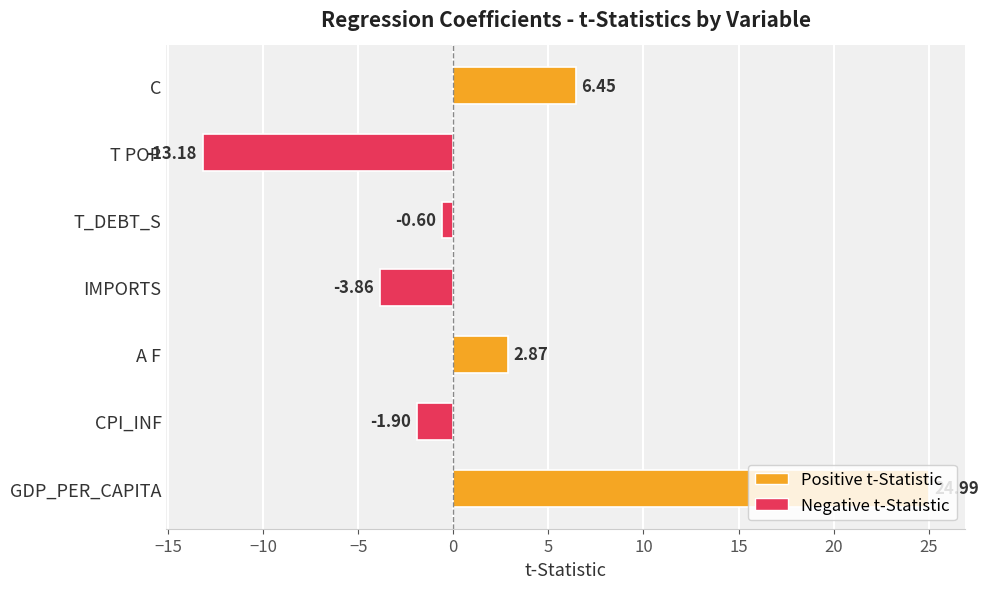

List the labels in order of value, largest first.

GDP_PER_CAPITA, C, A F, T_DEBT_S, CPI_INF, IMPORTS, T POP